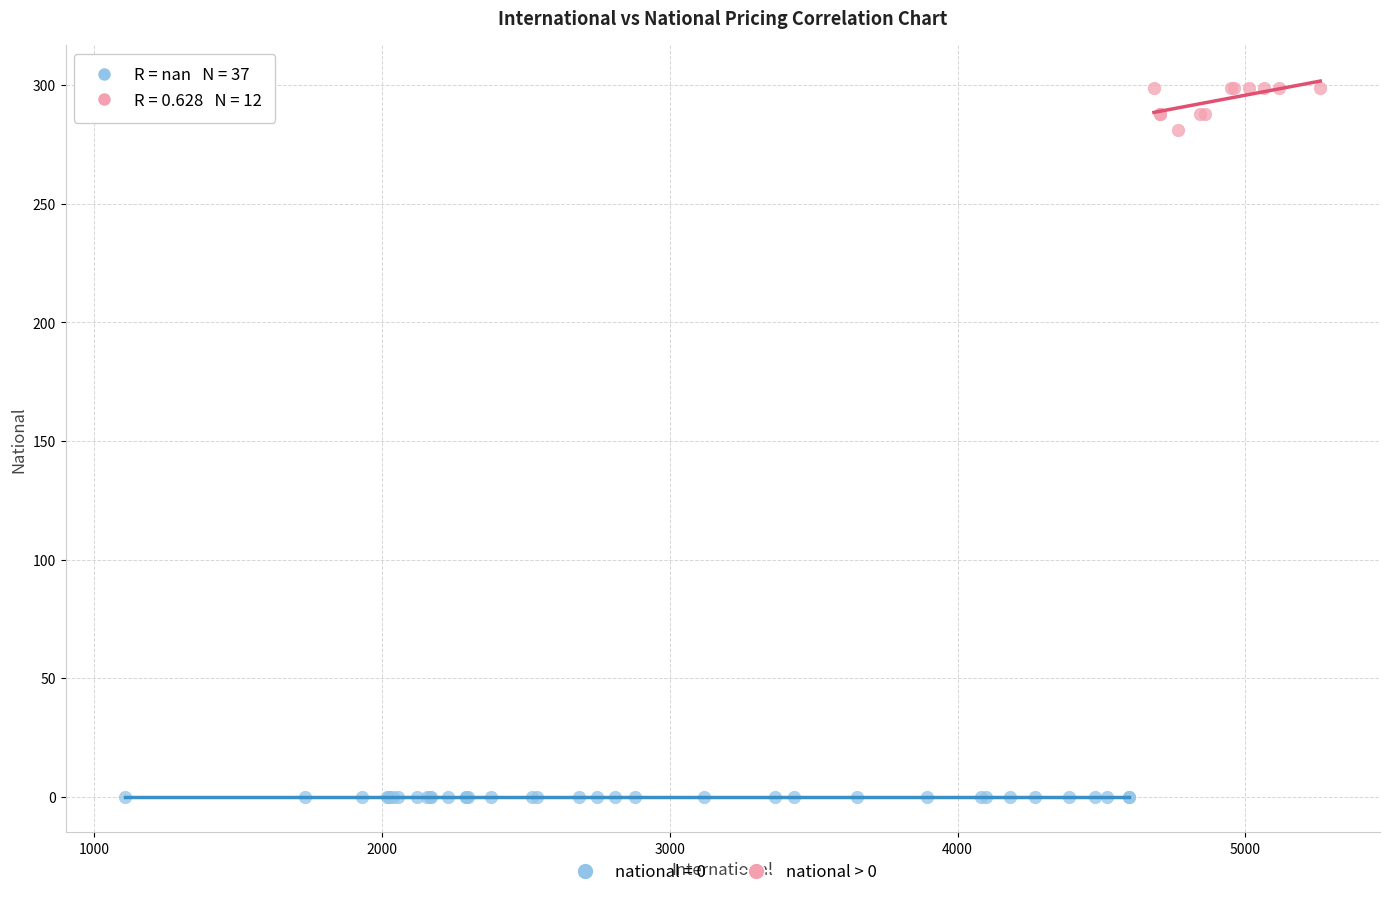

Which series reaches the minimum Y coordinate?

national = 0